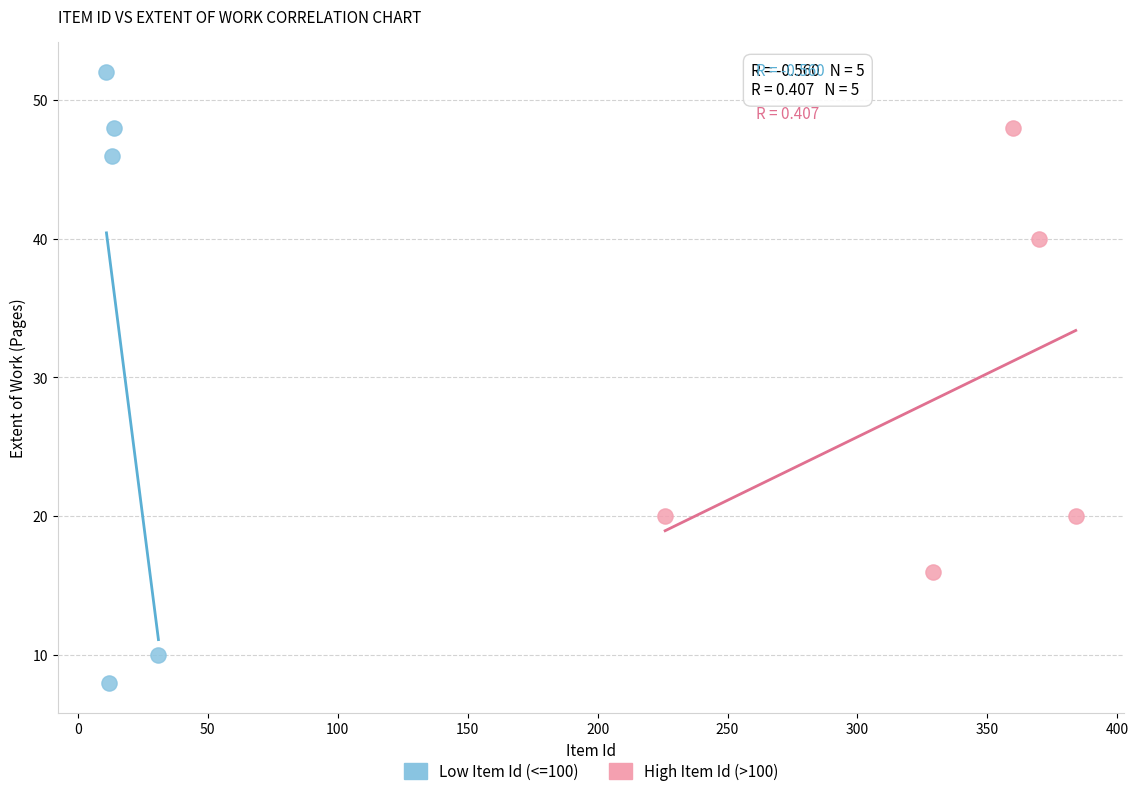

Which series reaches the minimum Y coordinate?

Low Item Id (<=100)